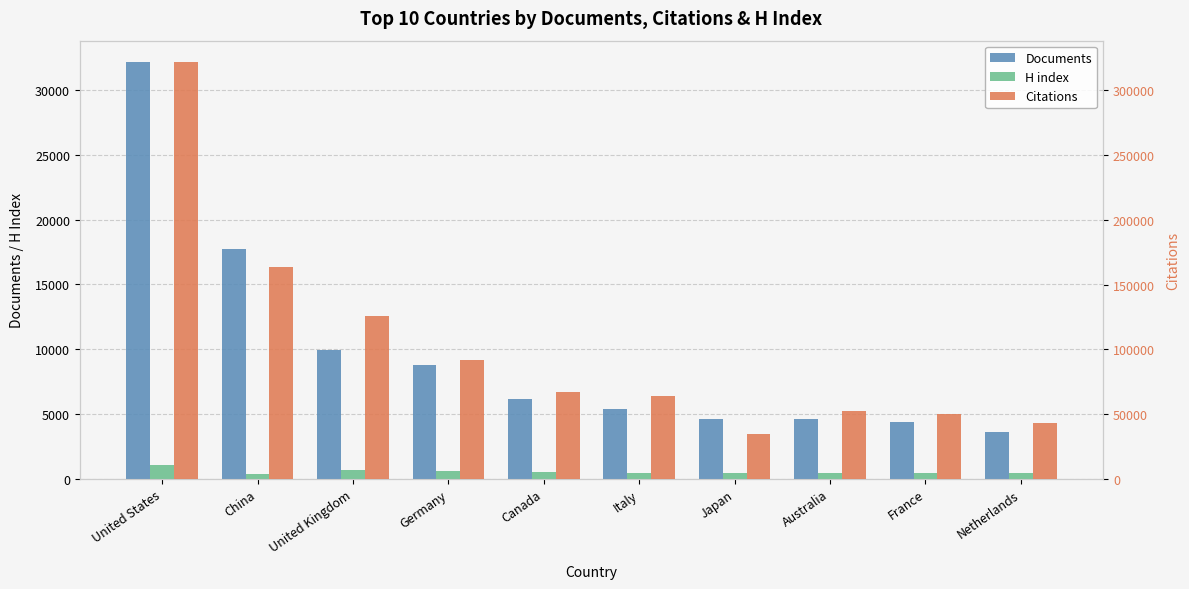

At how many categories does at least one series exceed 82733?

4